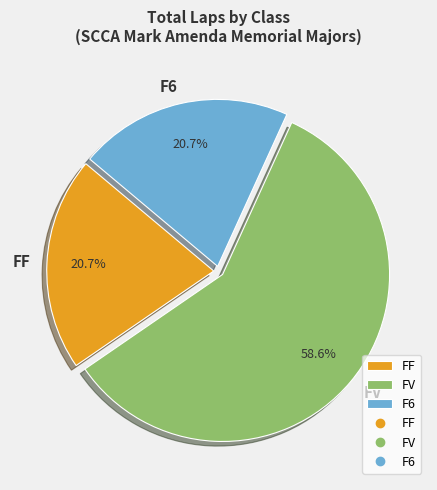

Does FV account for over 50% of the chart?

Yes